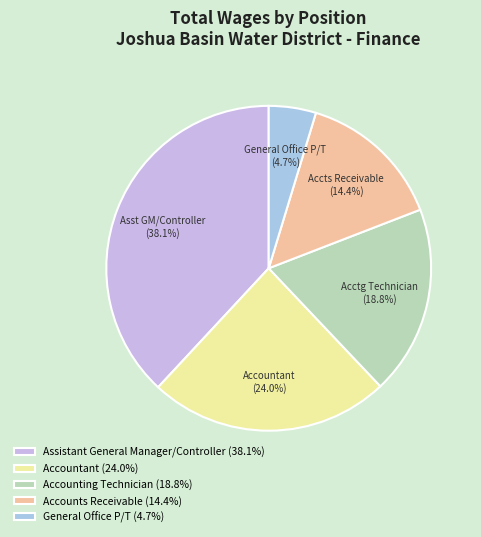

Between Assistant General Manager/Controller and Accounts Receivable, which is larger?

Assistant General Manager/Controller